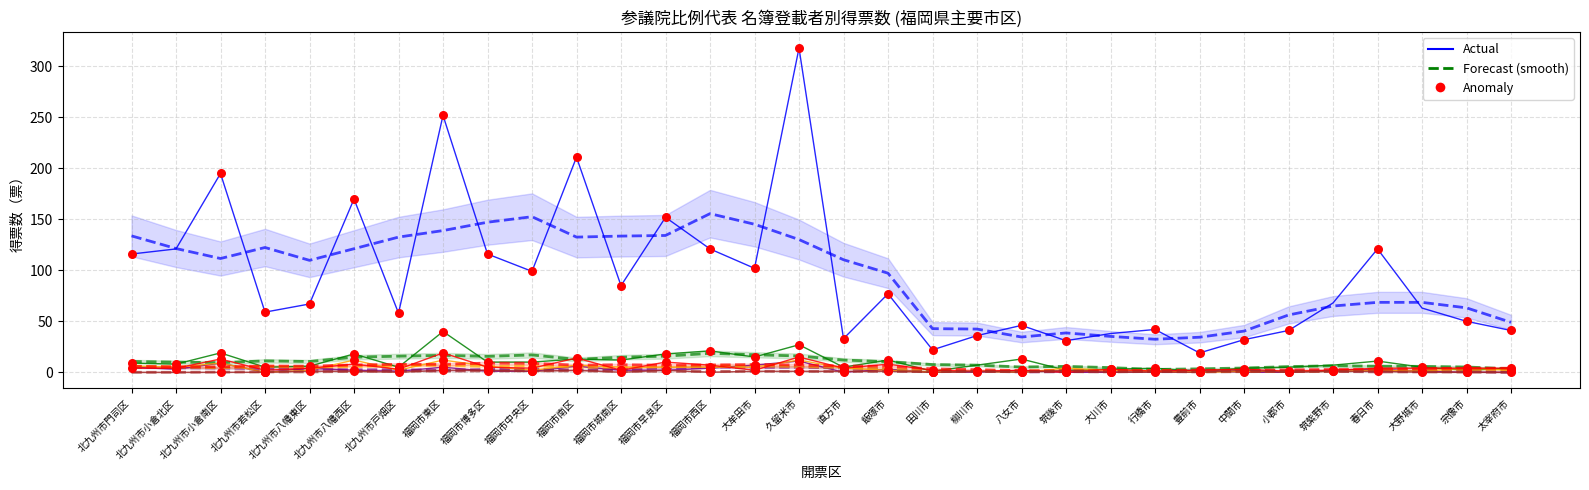

Which series contains the lowest Y value?

塩野 正貴